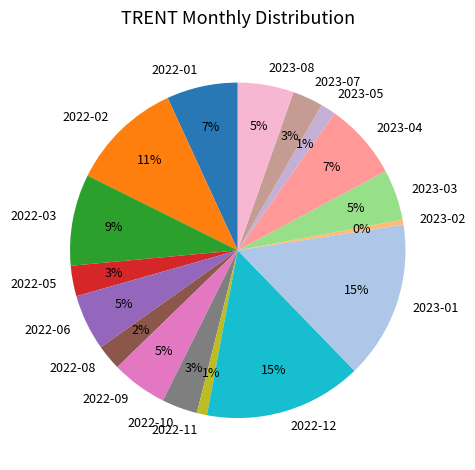

To the nearest percent, what is the difference between the 2023-04 and 2022-10 slice percentages?

4%